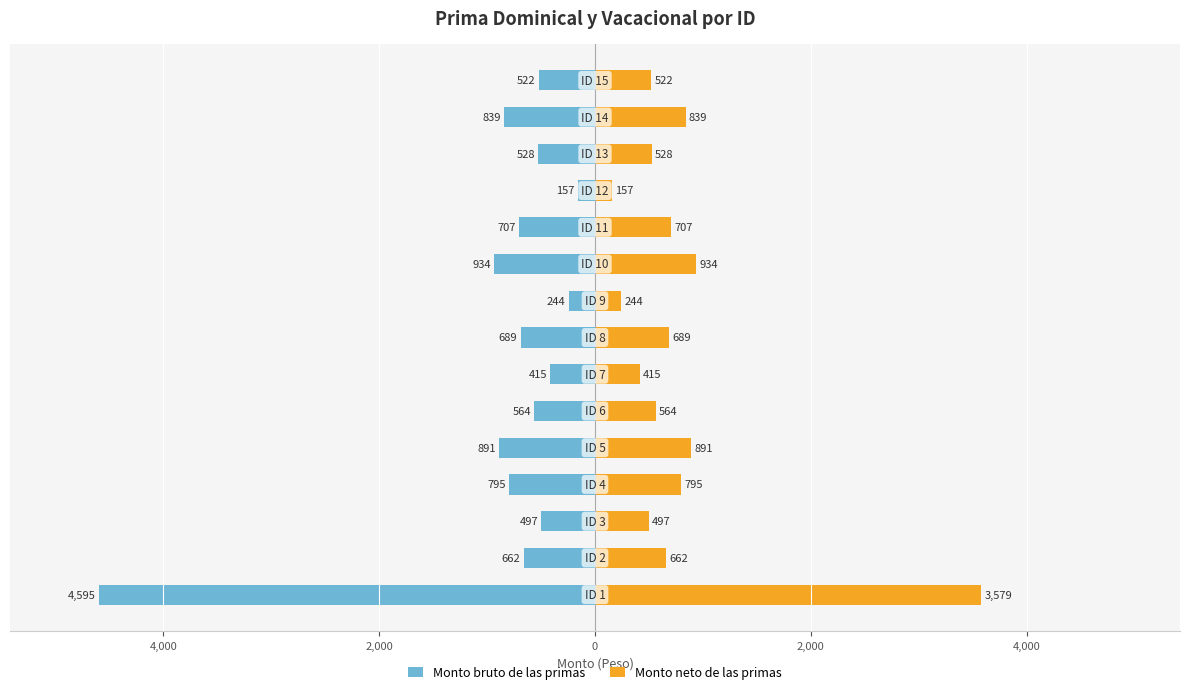

What are all the series names shown in the legend?

Monto bruto de las primas, Monto neto de las primas